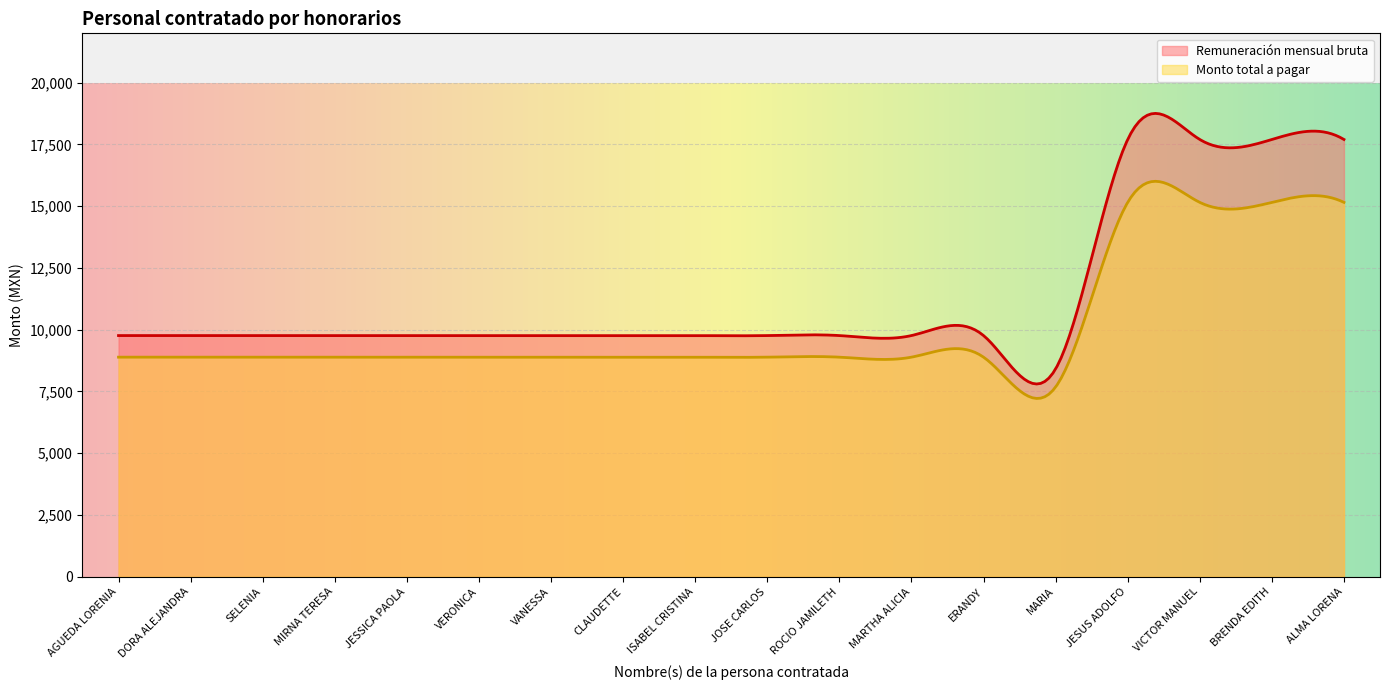

Which series changed the most between JOSE CARLOS and MARIA?

Remuneración mensual bruta